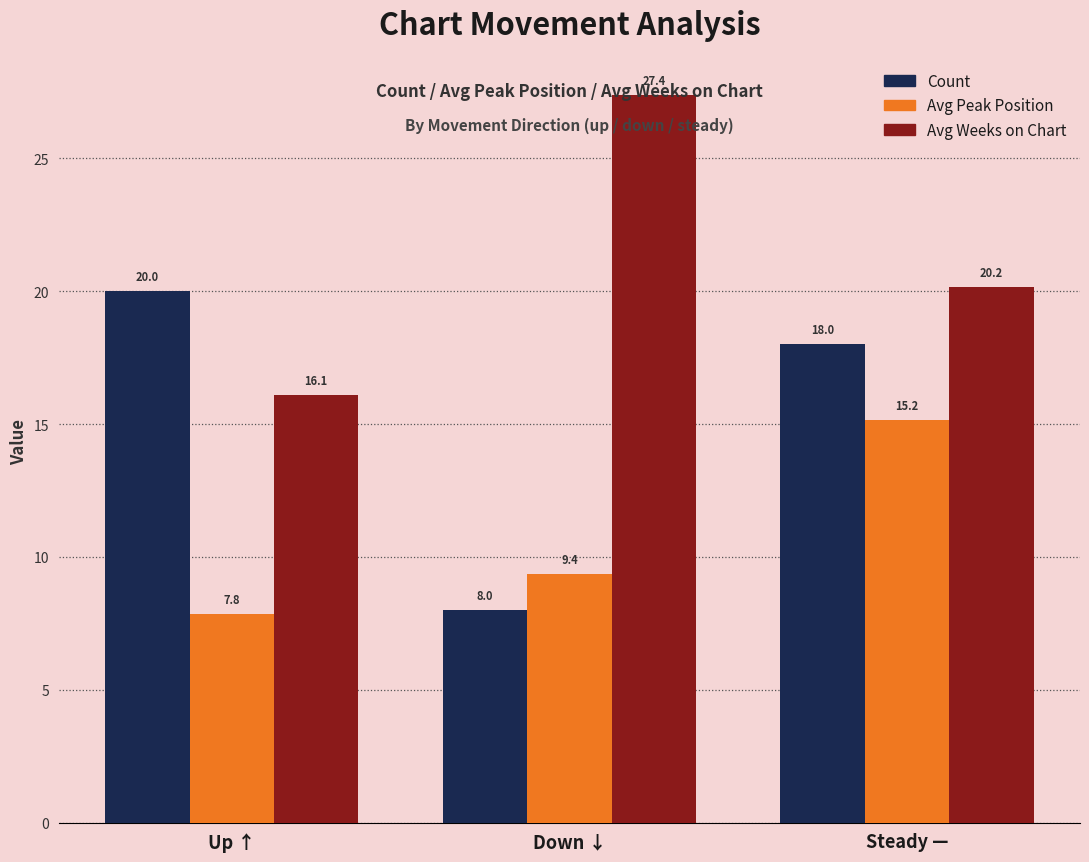

The Avg Peak Position series shows 9.4 at Down ↓. True or false?

True